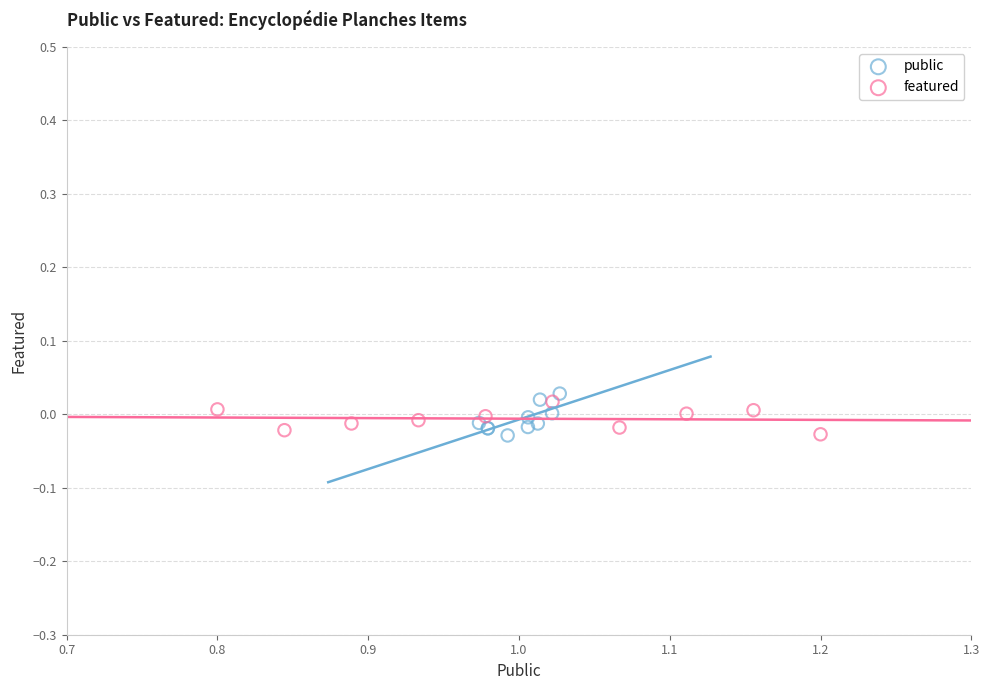

What are all the series names shown in the legend?

public, featured